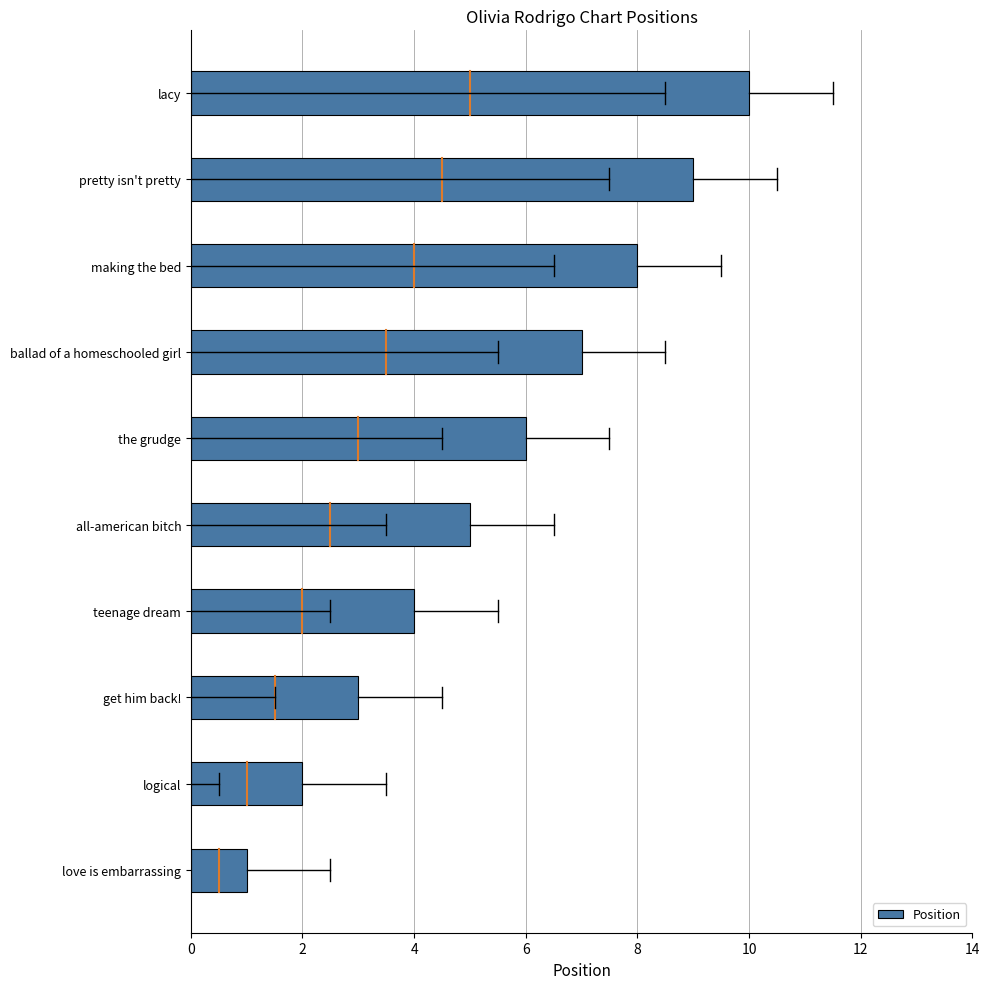

List the labels in order of value, smallest first.

love is embarrassing, logical, get him back!, teenage dream, all-american bitch, the grudge, ballad of a homeschooled girl, making the bed, pretty isn't pretty, lacy